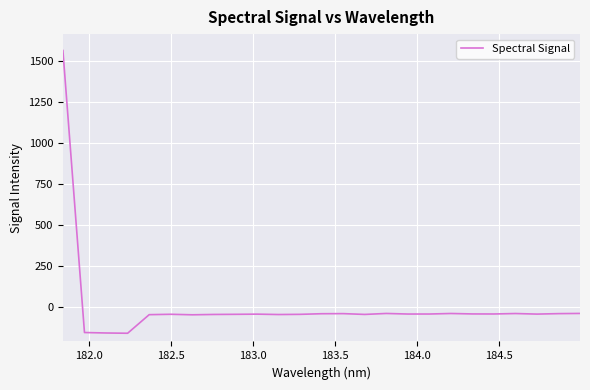

What is the smallest value displayed?

-161.3